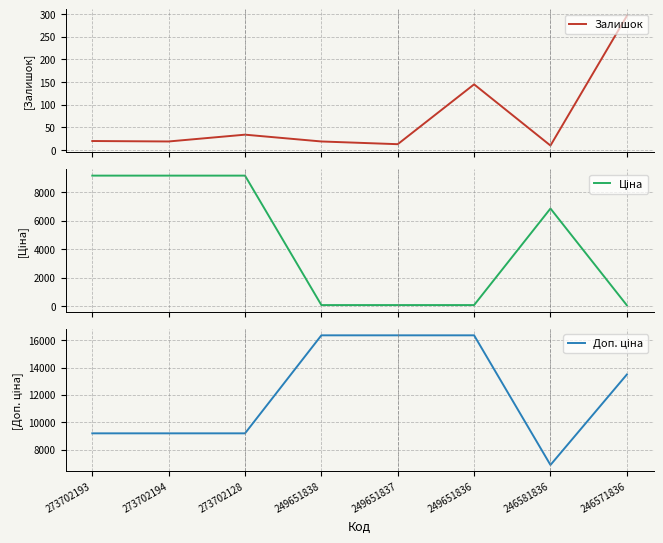

What is the difference between the Залишок values at 246571836 and 273702194?

277.0